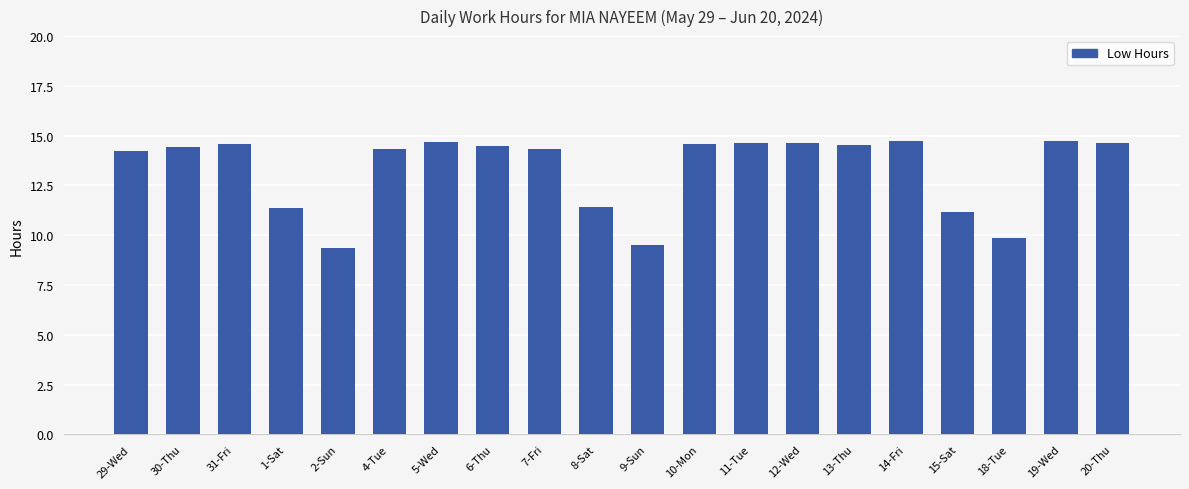

Which has a higher value, 4-Tue or 20-Thu?

20-Thu